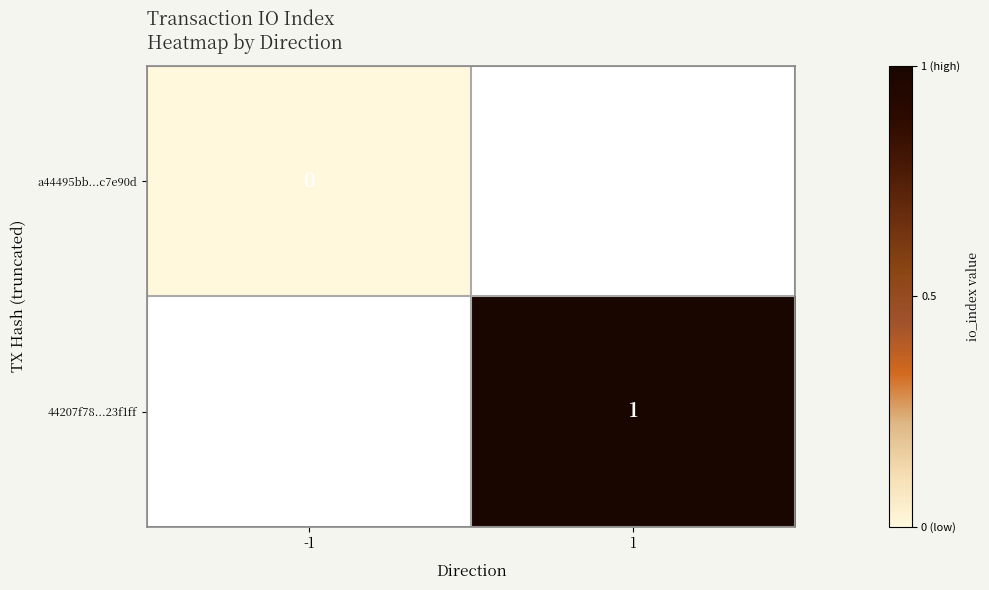

Is the value of a44495bb...c7e90d at -1 greater than the value of 44207f78...23f1ff at 1?

No